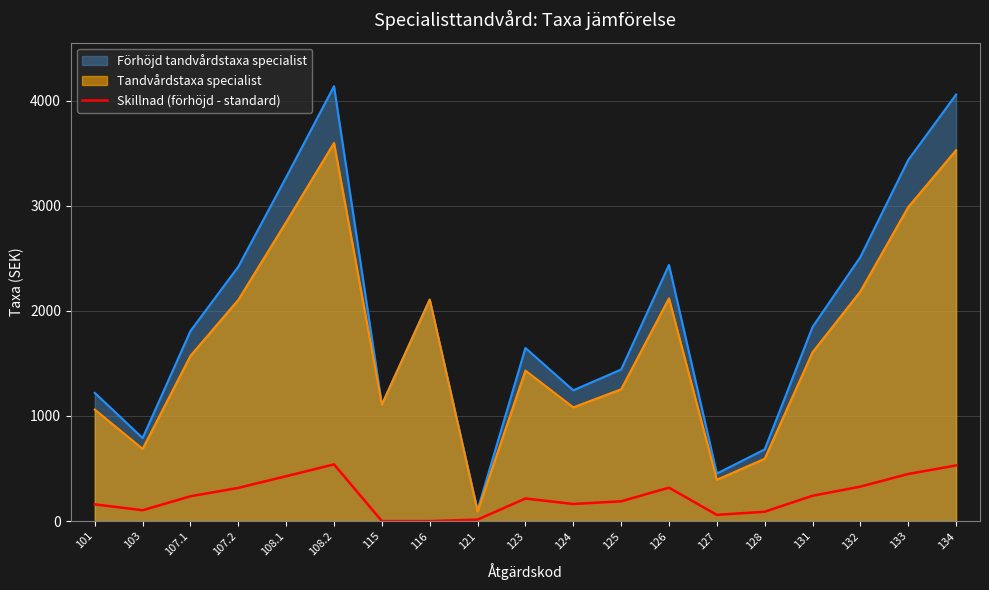

Does the chart have visible grid lines?

Yes